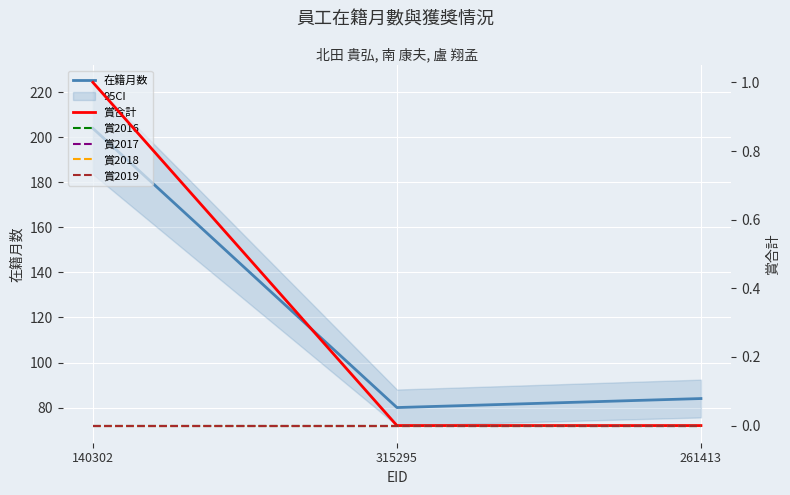

What is the value of the 在籍月数 point at the 3rd from the left?

84